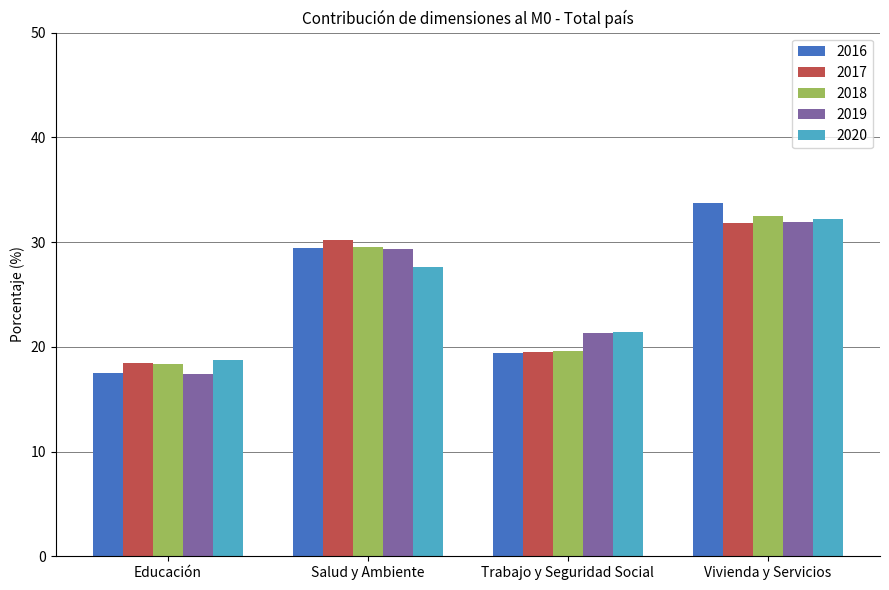

What are all the series names shown in the legend?

2016, 2017, 2018, 2019, 2020